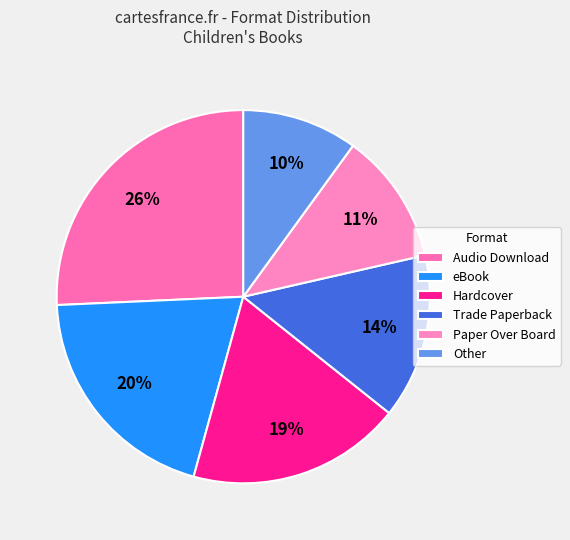

To the nearest percent, what is the difference between the largest and smallest slice percentages?

16%